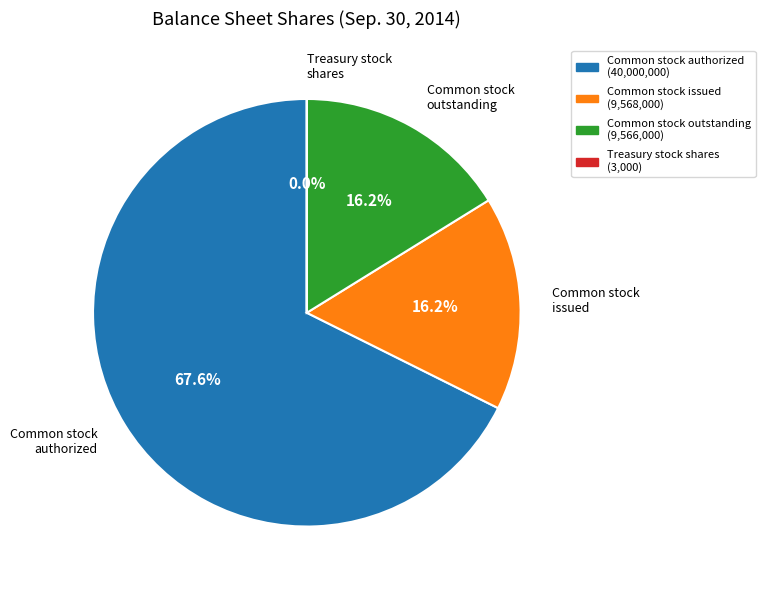

Is there any slice that represents more than half of the pie?

Yes